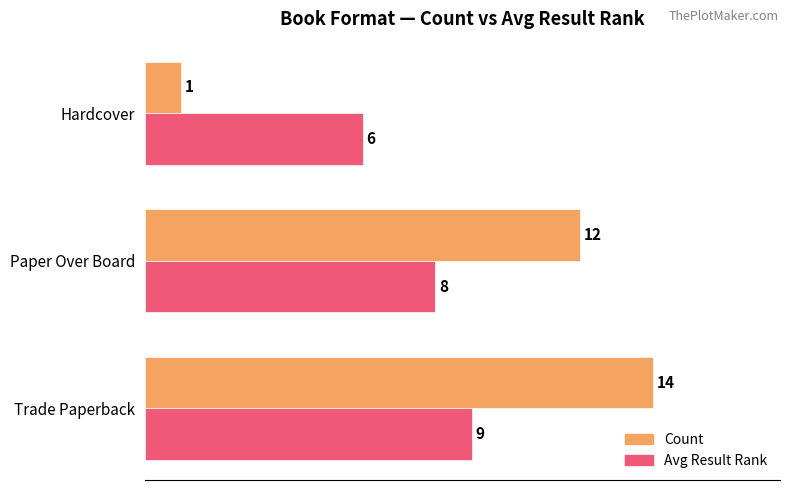

What is the maximum value shown in the chart?

14